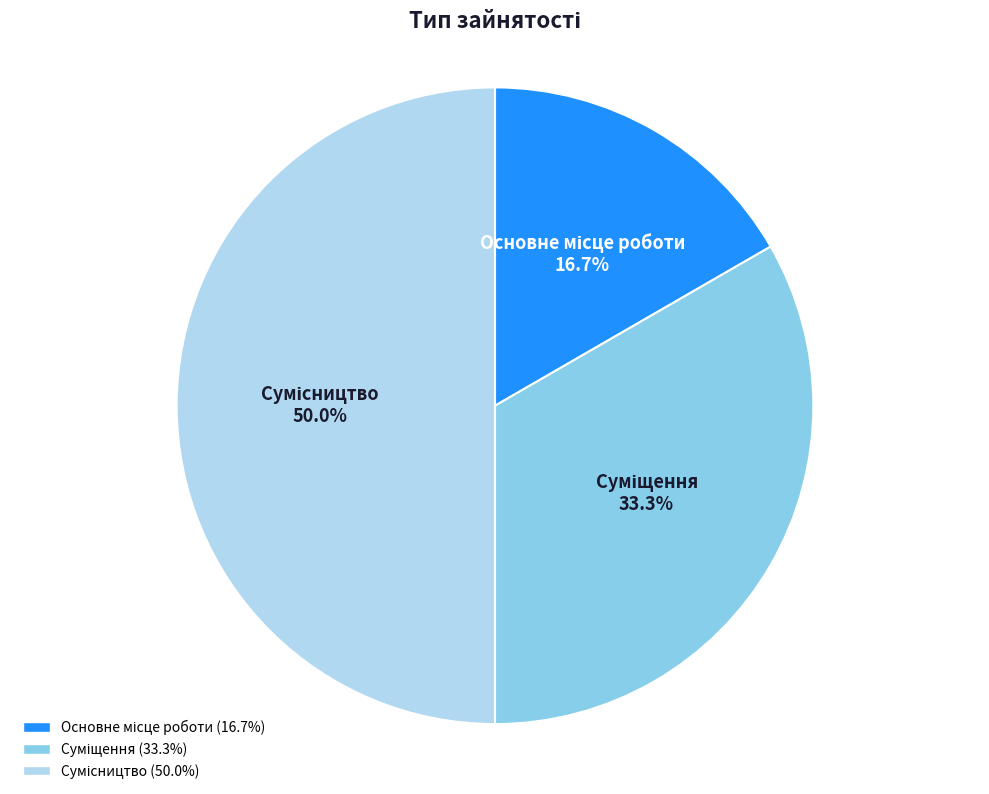

Combined, do Основне місце роботи and Суміщення account for over 50%?

No